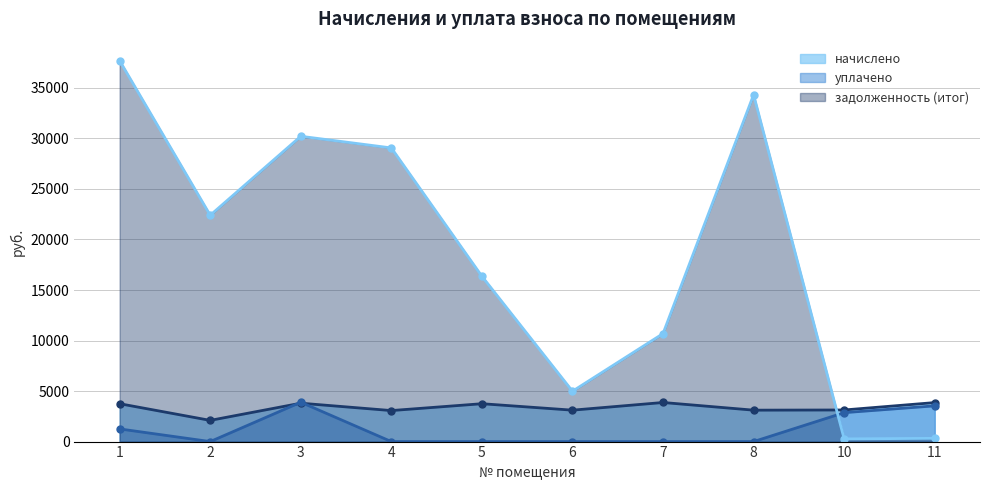

Between 7 and 10, which series saw the biggest shift?

задолженность (итог)